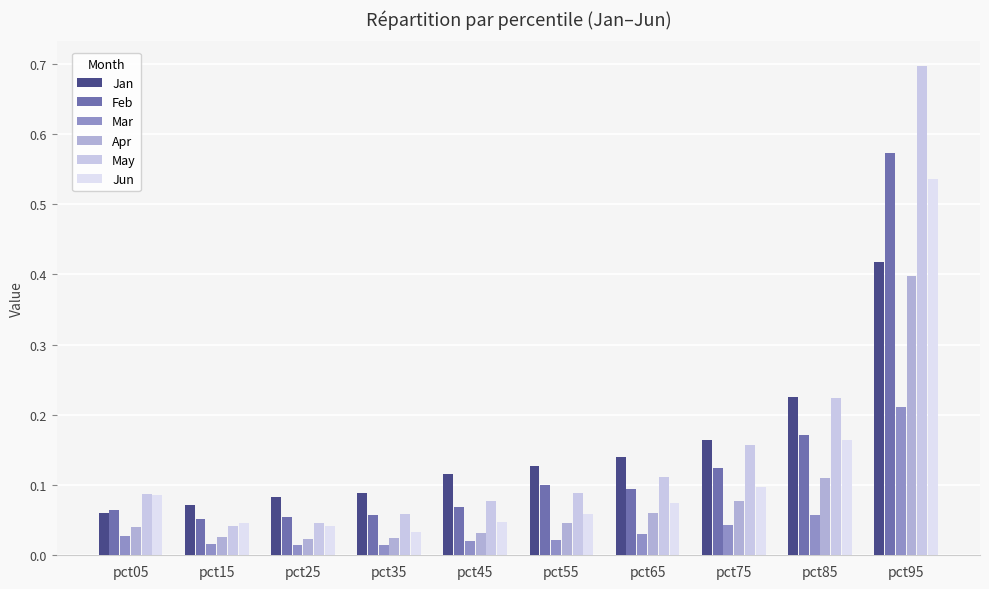

How many groups of bars are there?

10